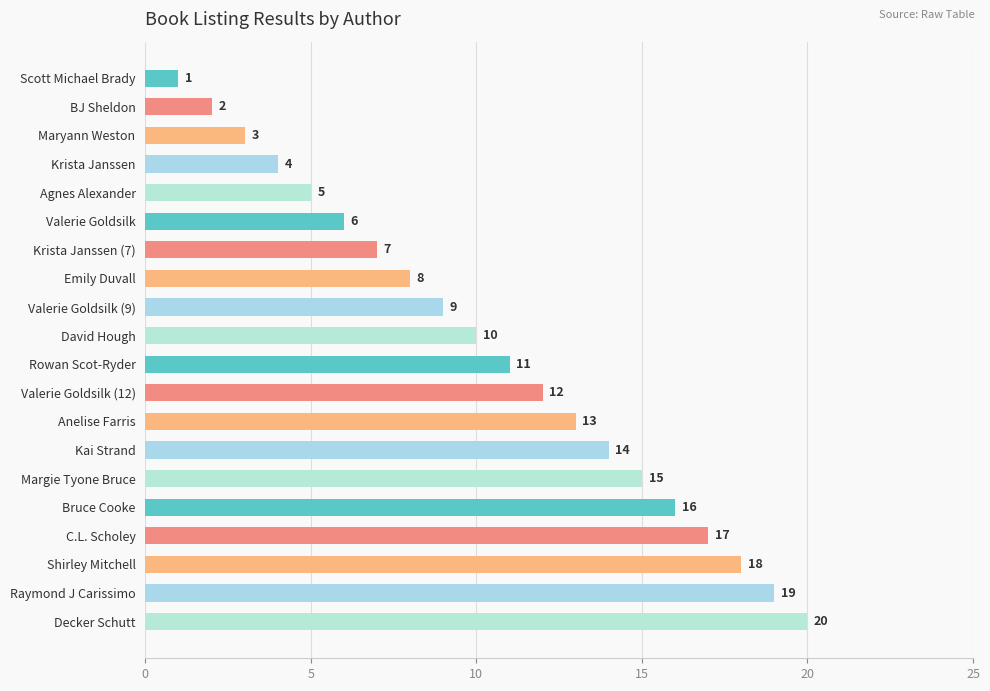

The value at Rowan Scot-Ryder is 11. True or false?

True